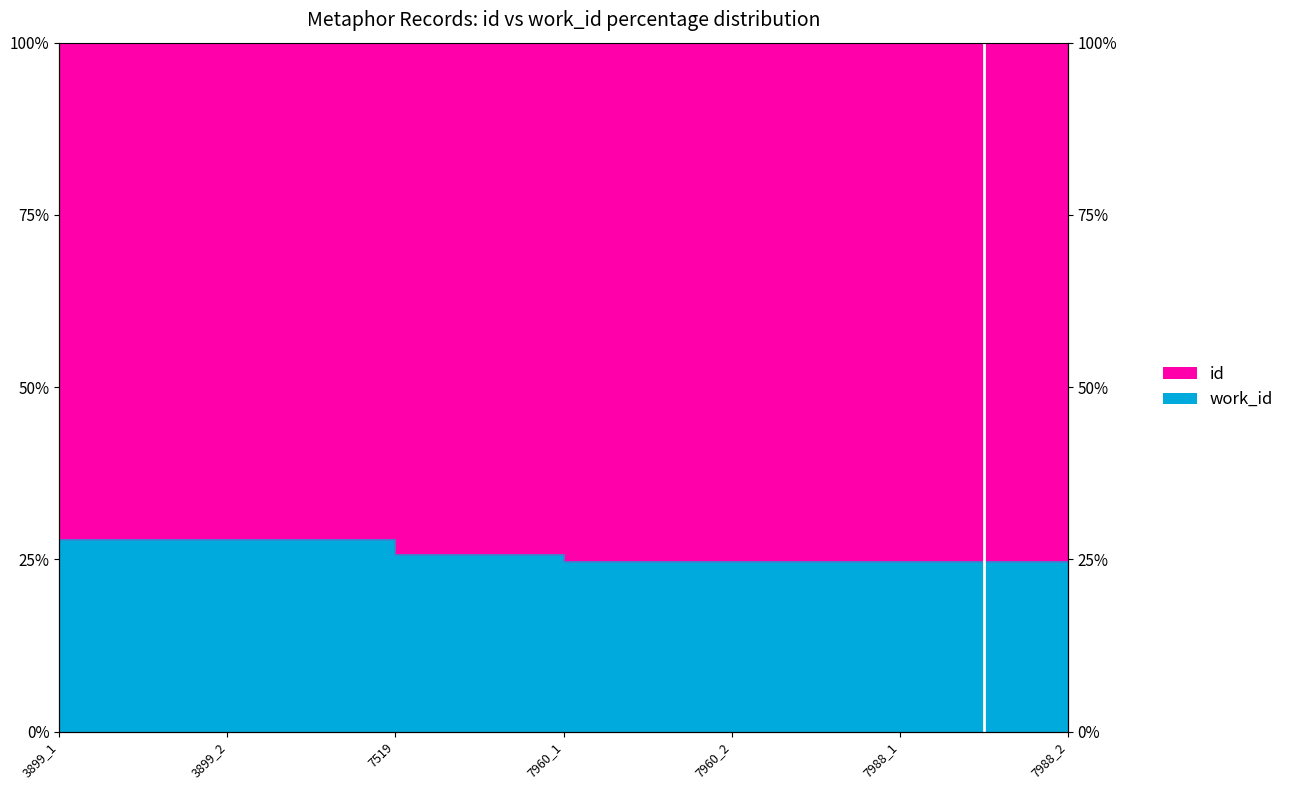

True or false: there are more than 0 points higher than both neighbors.

False